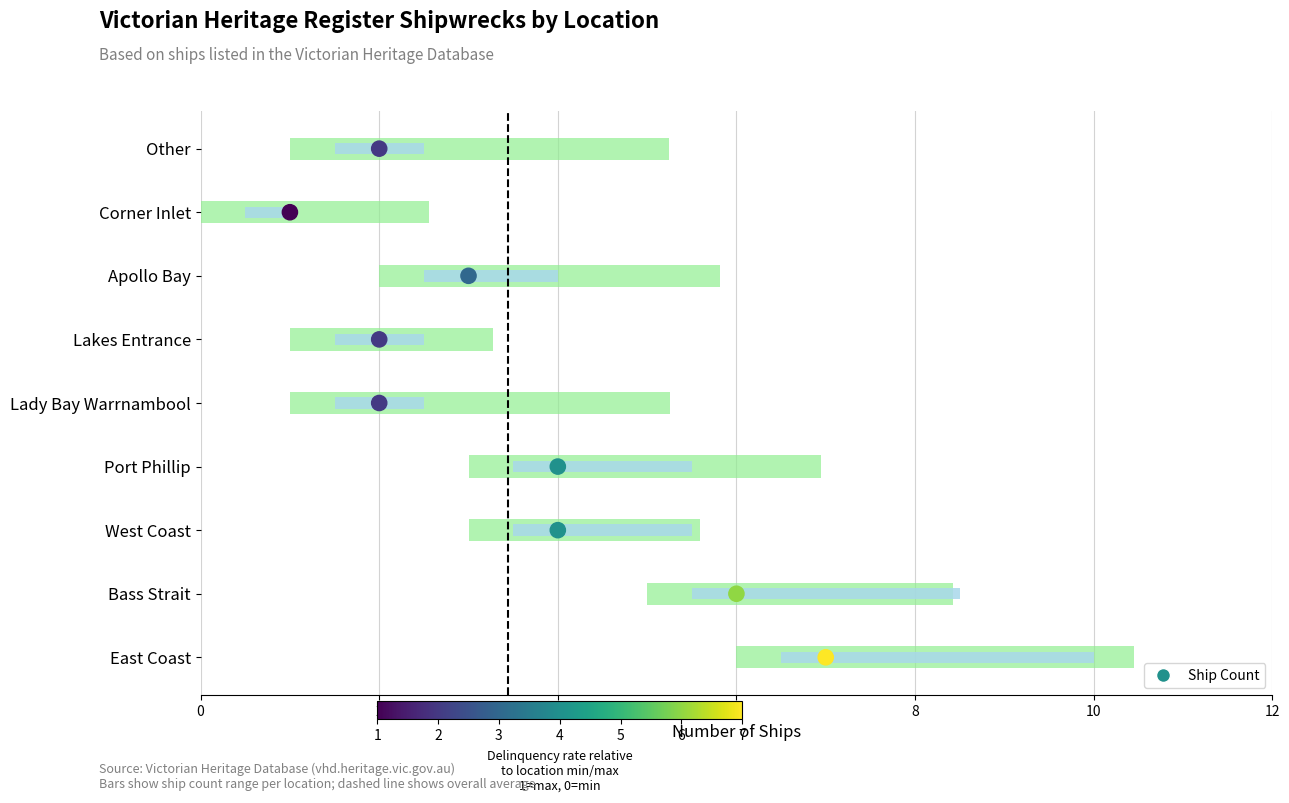

Which has a higher value, 6 or 12?

12